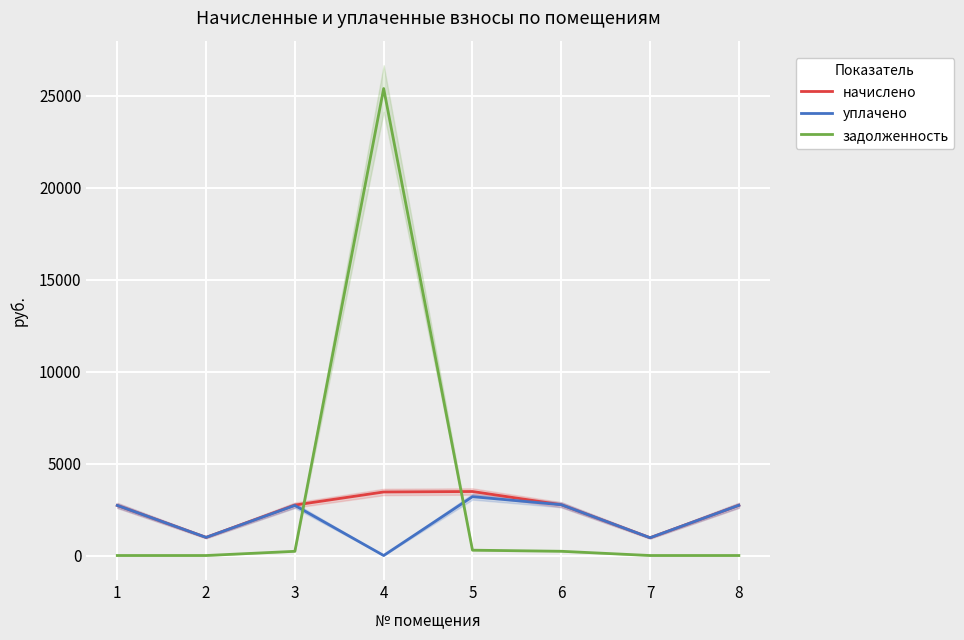

Between 1 and 8, which series saw the biggest shift?

начислено